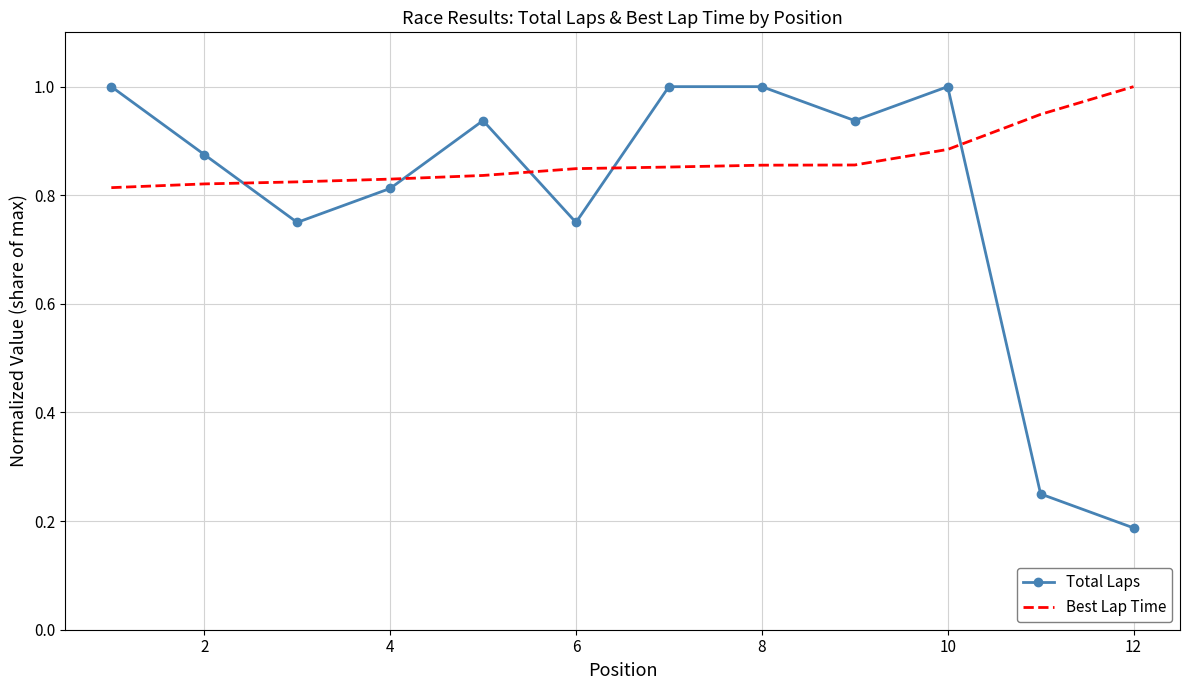

Which series has the largest total across all categories?

Best Lap Time